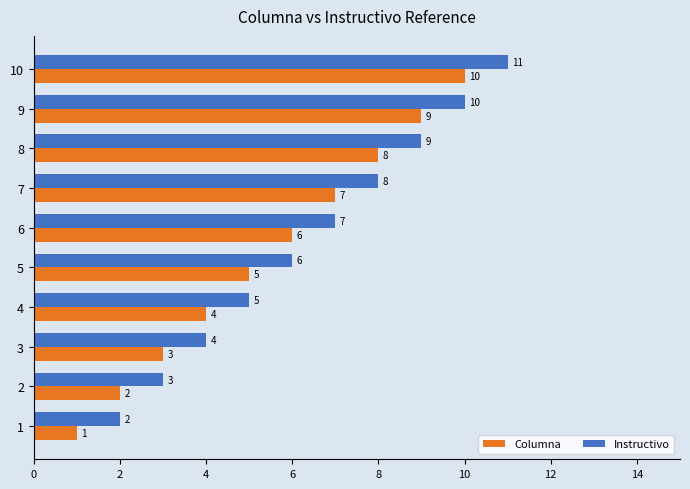

Read the Columna value at 5.

5